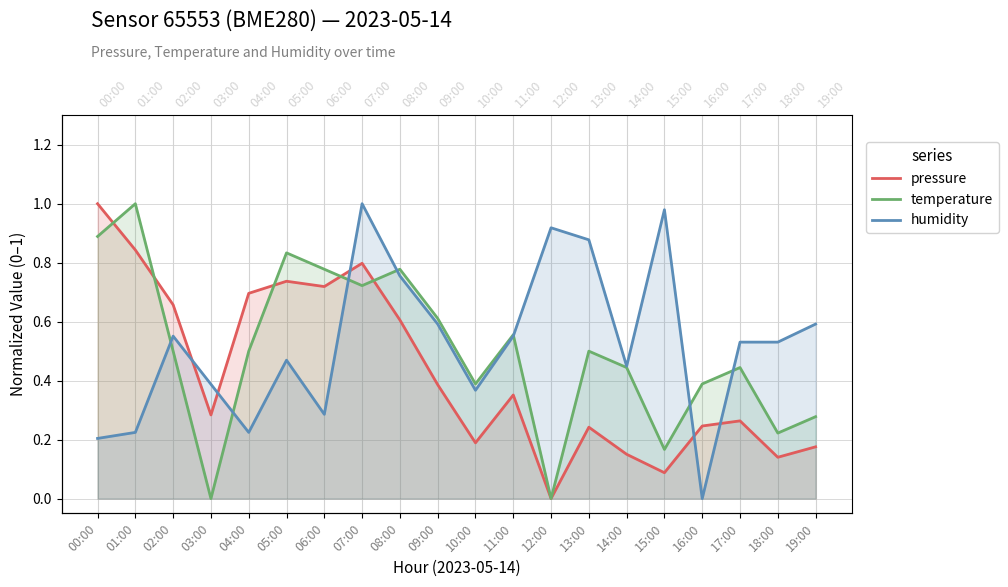

Where is the first local minimum for humidity?

04:00